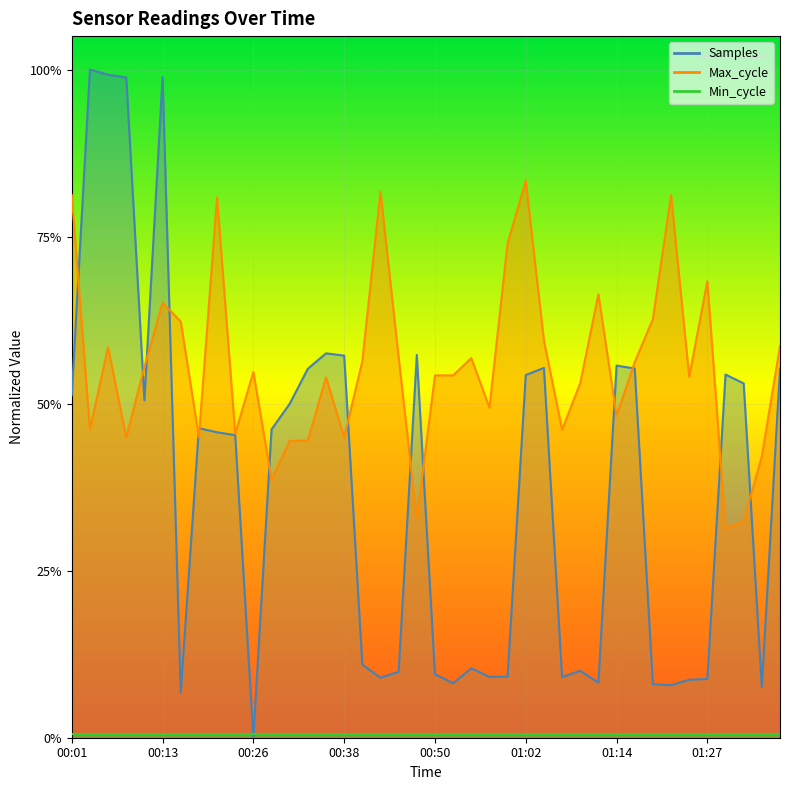

True or false: Samples has a value of 0.6 at 01:05.

True